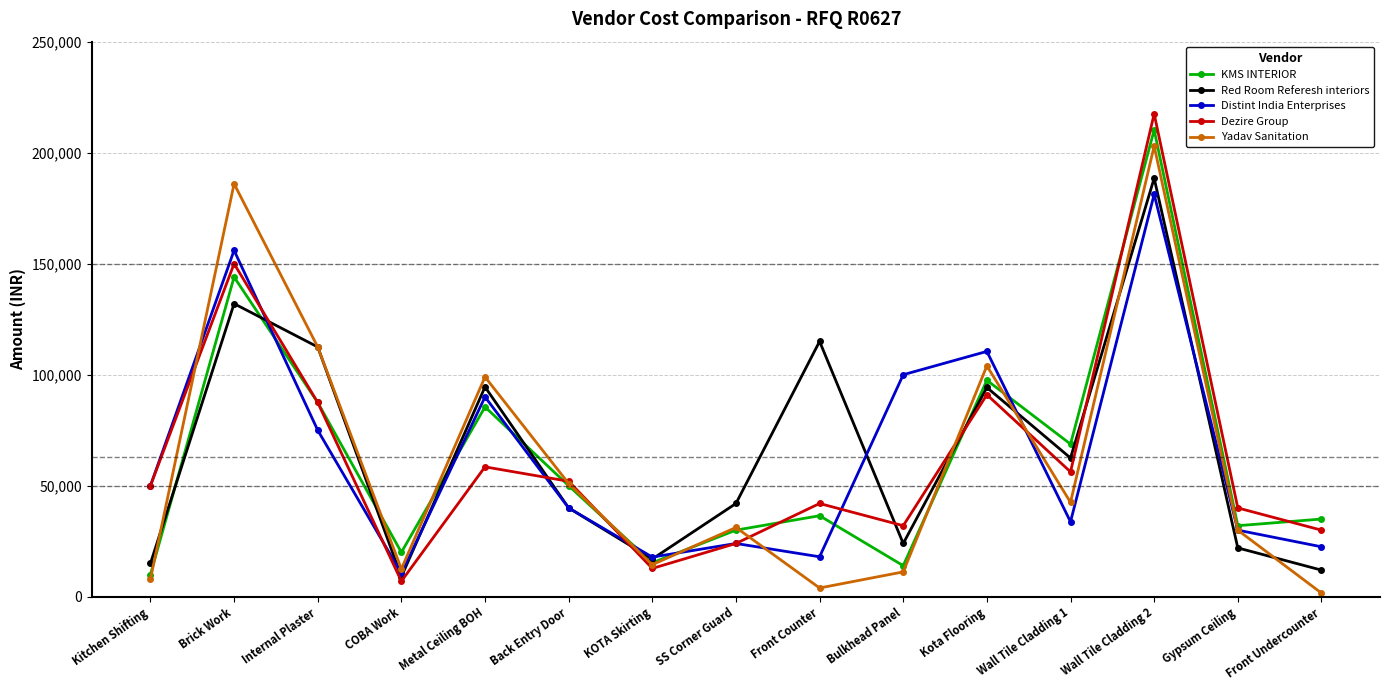

What is the spread (max minus min) of values at Back Entry Door?

12000